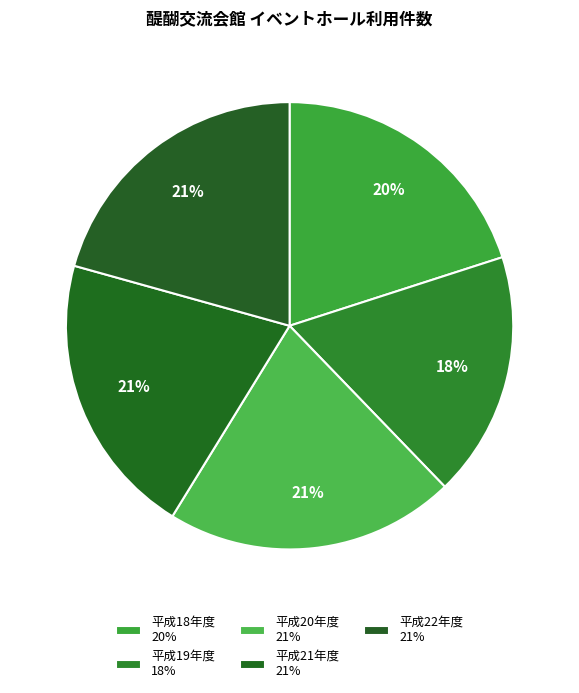

Is it true that 平成21年度 is 11% of the pie?

False